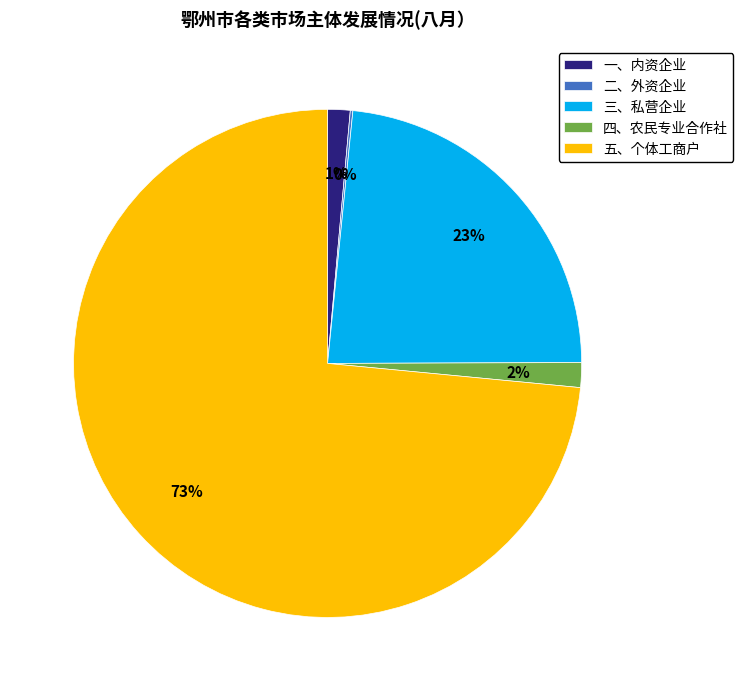

What is the largest slice in the pie chart?

五、个体工商户